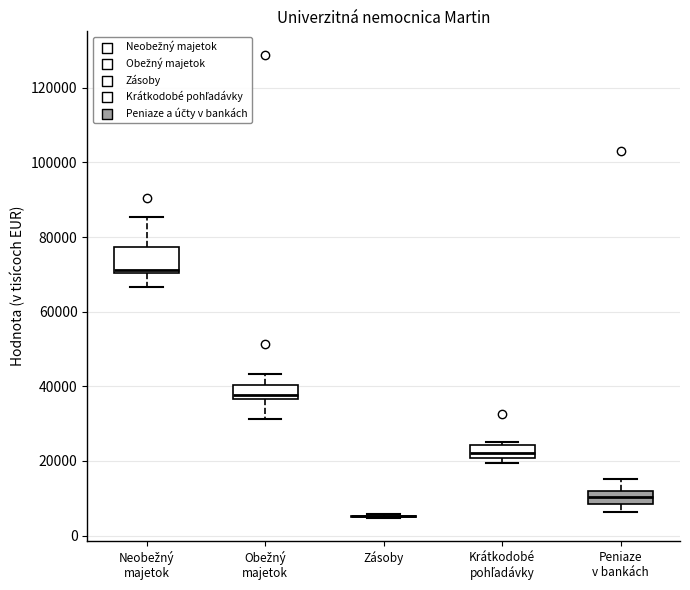

Reading left to right, transcribe this box plot: for each box, give where its median line is, the range the box spans, and where its two whiskers end, as read against the y-axis. The values are not printed on the chart, so give them approximately, as read against the axis.

Neobežný majetok: median 72000, box 70000 to 78000, whiskers 66000 to 86000
Obežný majetok: median 38000, box 36000 to 40000, whiskers 32000 to 44000
Zásoby: box collapsed to a line at 6000, whiskers 4000 to 6000
Krátkodobé pohľadávky: median 22000, box 20000 to 24000, whiskers 20000 (just below the box's lower edge) to 24000 (just above the box's upper edge)
Peniaze v bankách: median 10000, box 8000 to 12000, whiskers 6000 to 16000